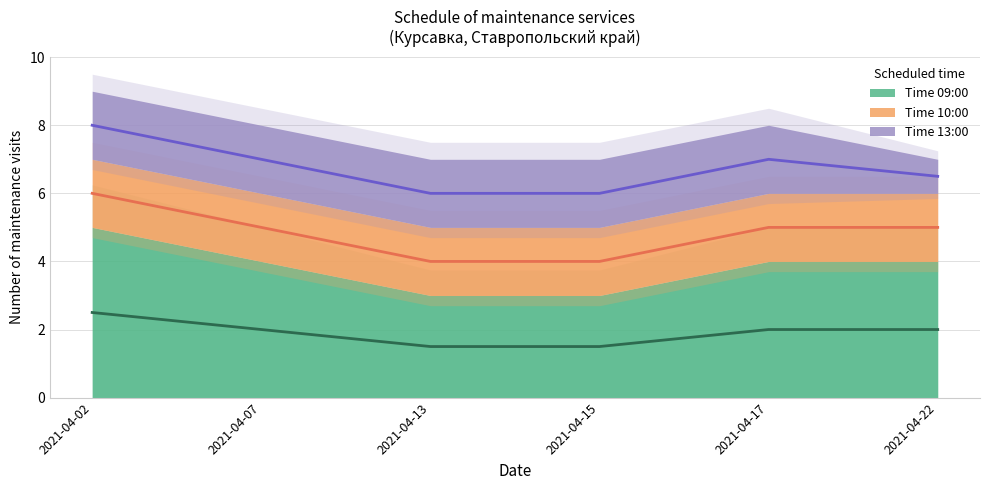

Count the 13:00 values in the range 6 to 7.

5